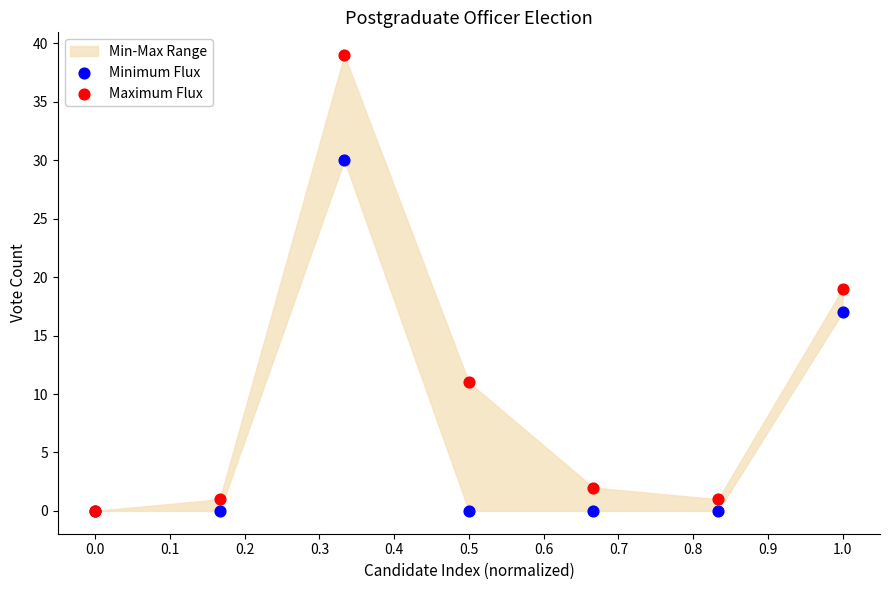

Which series has the widest spread of Y values?

Maximum Flux